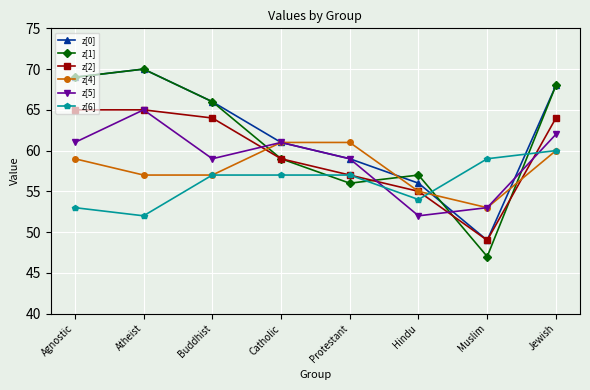

Is it true that z[1] equals 30 at Muslim?

False